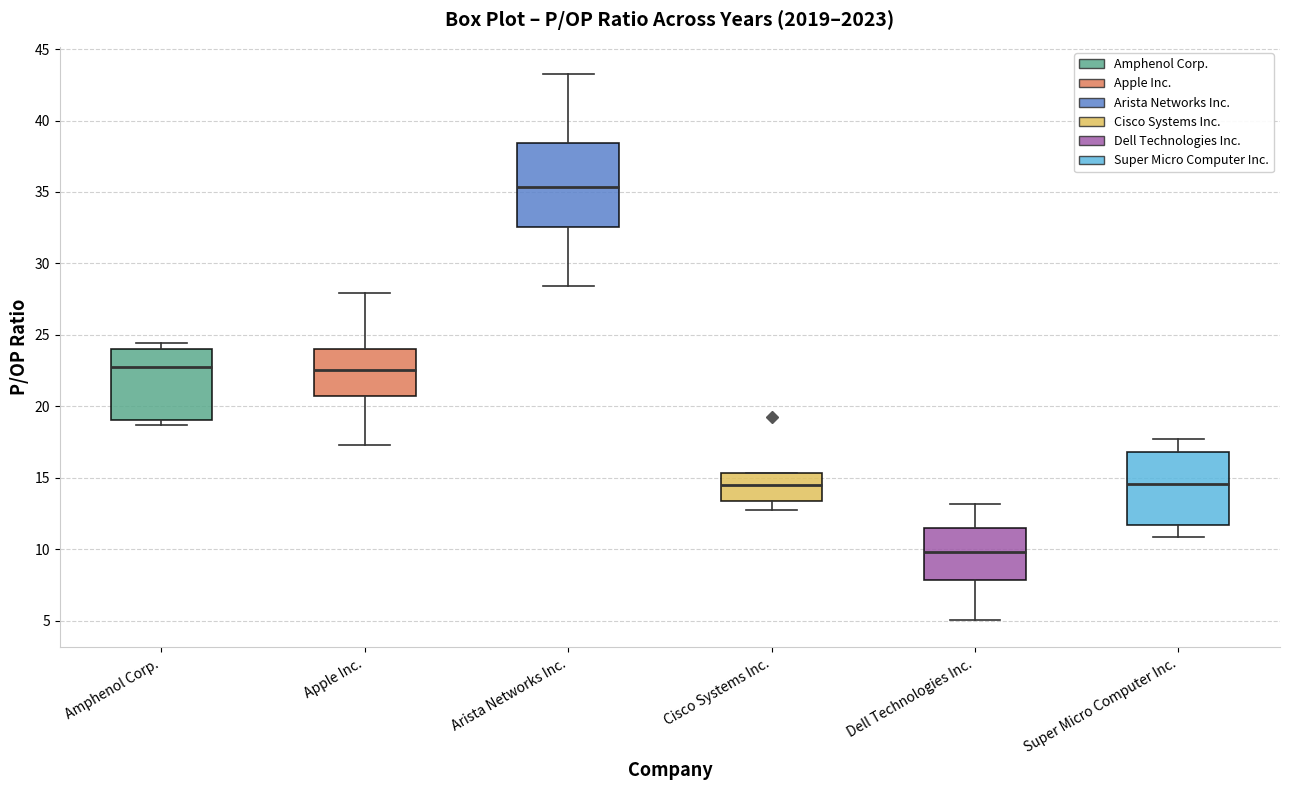

Which box's median line is the highest?

Arista Networks Inc.